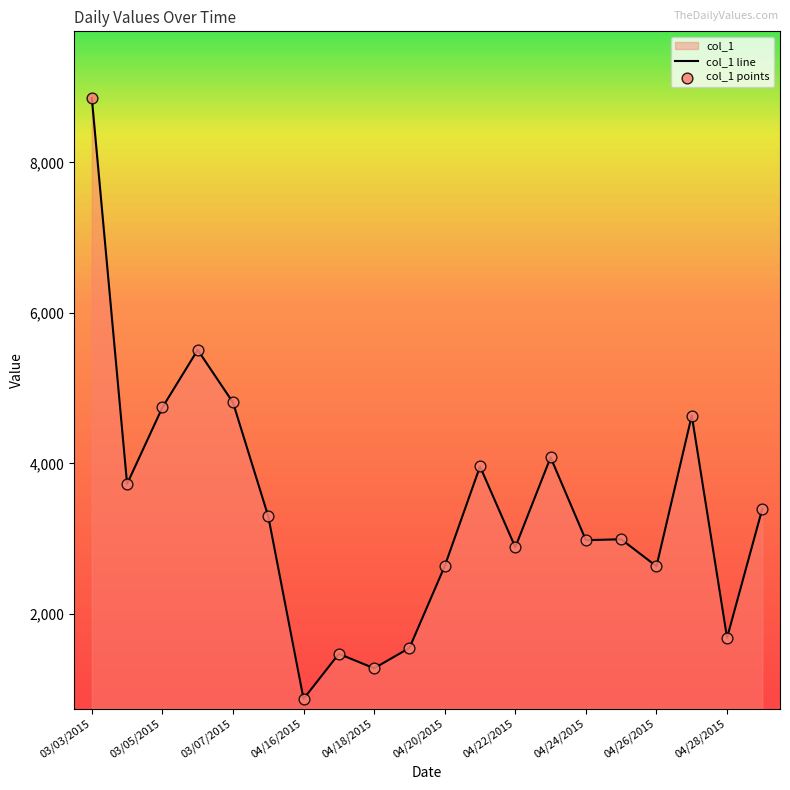

Which series reaches the minimum Y coordinate?

col_1 line